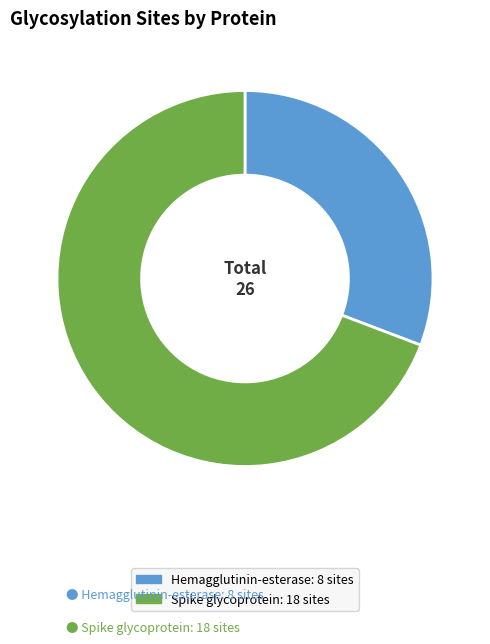

Does Hemagglutinin-esterase account for over 50% of the chart?

No